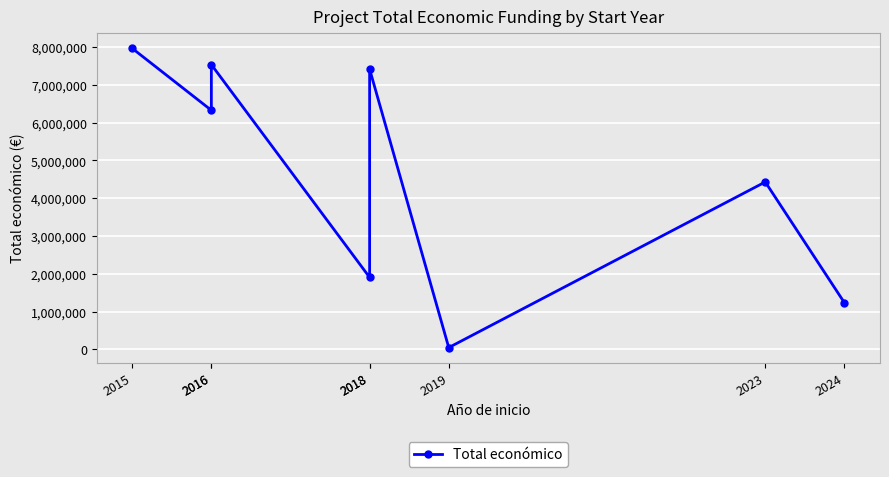

Where is the data nearest to the value 4008348?

2023